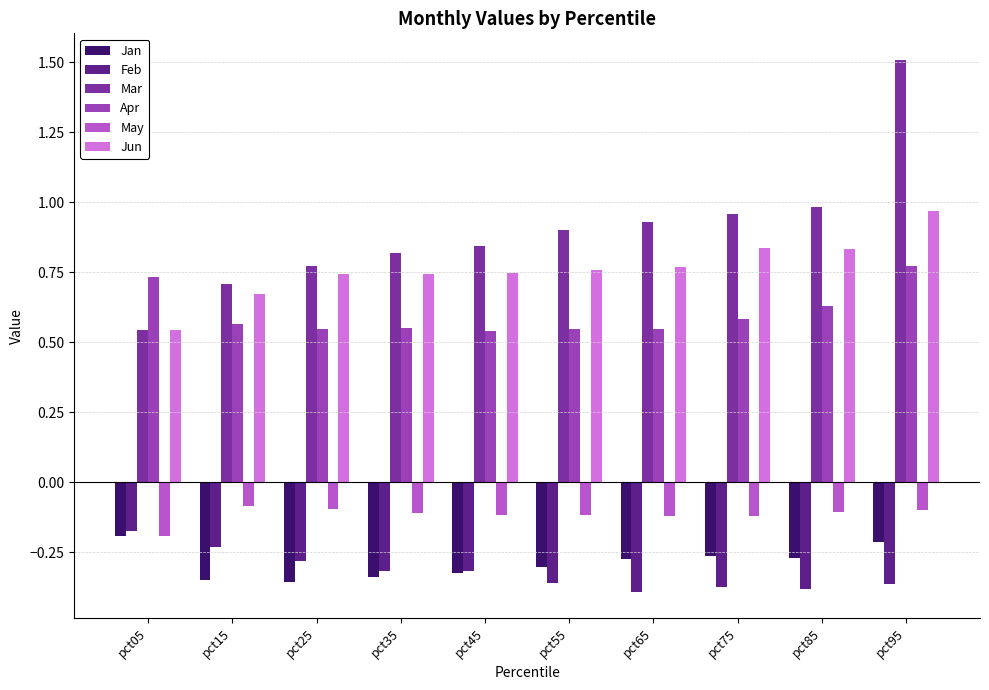

At how many categories does at least one series exceed 0?

10